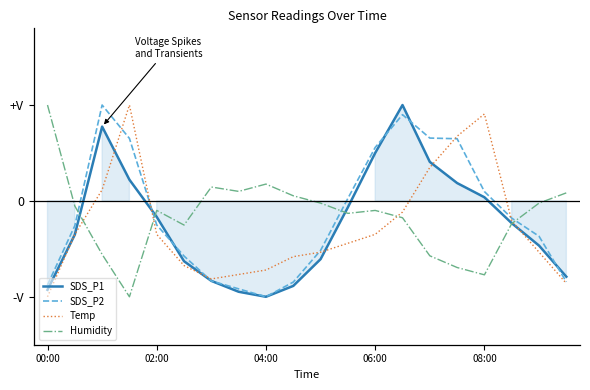

Reading left to right, transcribe all the data shown in this chart.

SDS_P1: -0.9	-0.4	0.8	0.2	-0.2	-0.6	-0.8	-0.9	-1.0	-0.9	-0.6	-0.1	0.5	1.0	0.4	0.2	0.0	-0.2	-0.5	-0.8
SDS_P2: -0.9	-0.3	1.0	0.7	-0.3	-0.6	-0.8	-0.9	-1.0	-0.8	-0.5	0.0	0.6	0.9	0.7	0.6	0.1	-0.2	-0.4	-0.8
Temp: -1.0	-0.3	0.1	1.0	-0.3	-0.7	-0.8	-0.8	-0.7	-0.6	-0.5	-0.4	-0.3	-0.1	0.3	0.7	0.9	-0.2	-0.5	-0.9
Humidity: 1.0	-0.1	-0.6	-1.0	-0.1	-0.3	0.1	0.1	0.2	0.1	-0.0	-0.1	-0.1	-0.2	-0.6	-0.7	-0.8	-0.2	-0.0	0.1